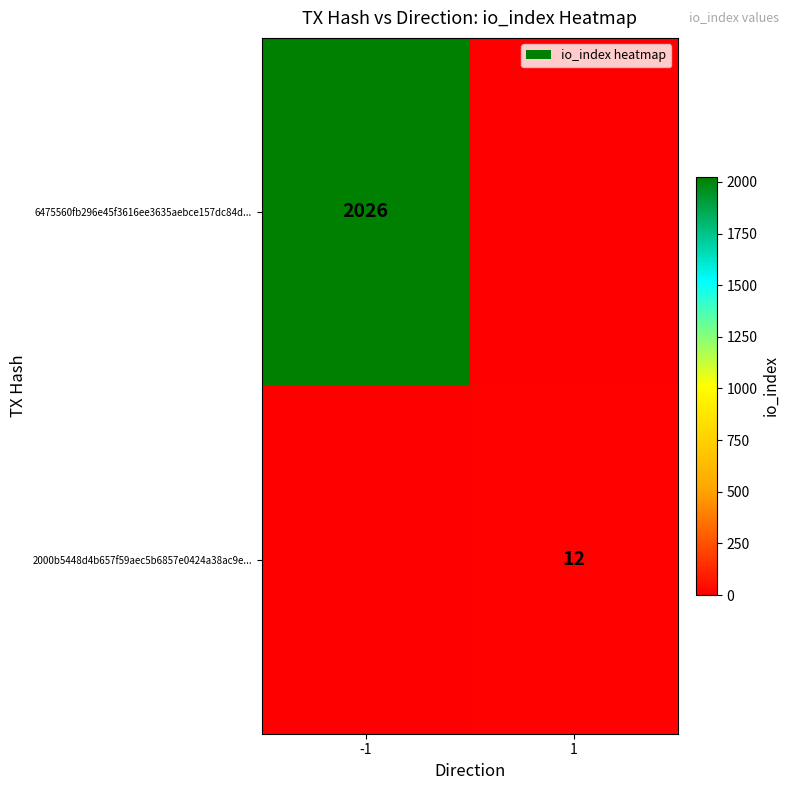

Is the value of 2000b5448d4b657f59aec5b6857e0424a38ac9e... at 1 greater than the value of 6475560fb296e45f3616ee3635aebce157dc84d... at -1?

No